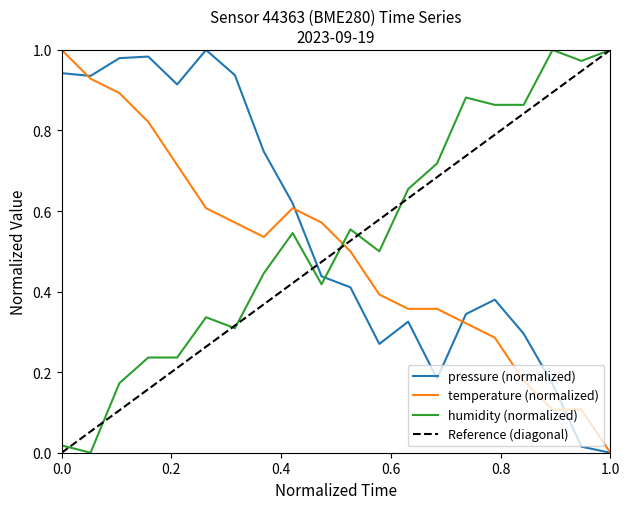

Which series has the largest range (max minus min)?

pressure